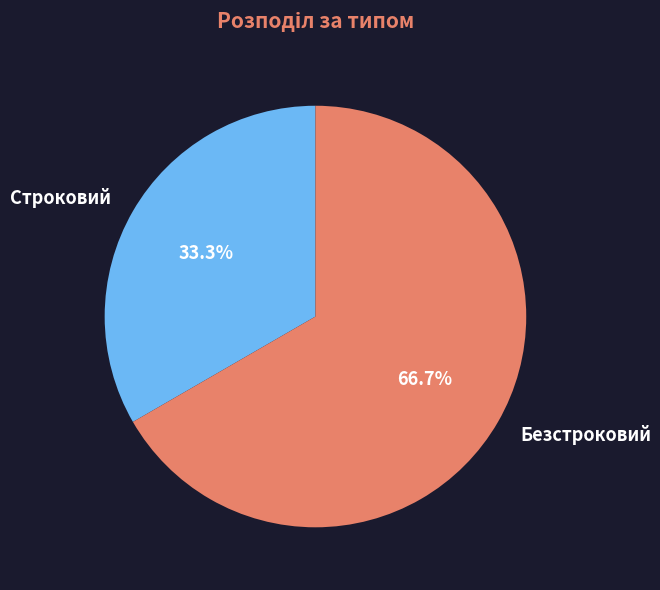

Is it true that Строковий is 33% of the pie?

True